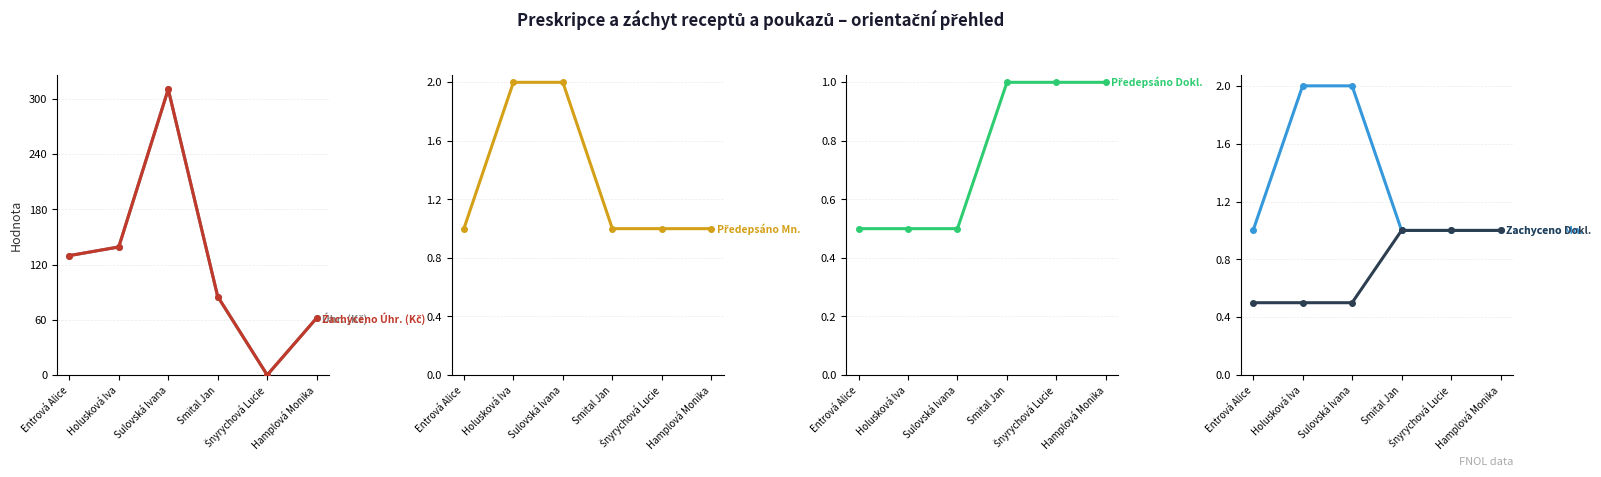

Where is the first local minimum for Zachyceno Úhr. (Kč)?

Šnyrychová Lucie